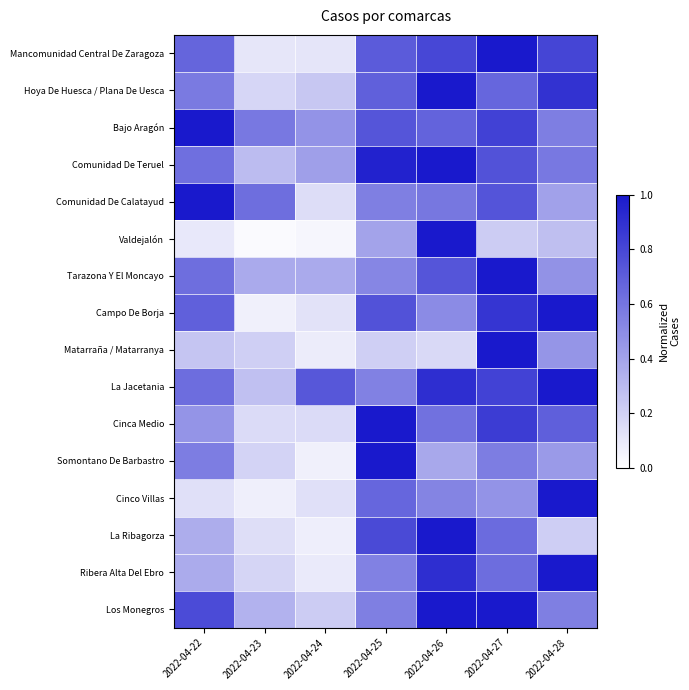

Which series changed the most between 2022-04-23 and 2022-04-25?

Cinca Medio